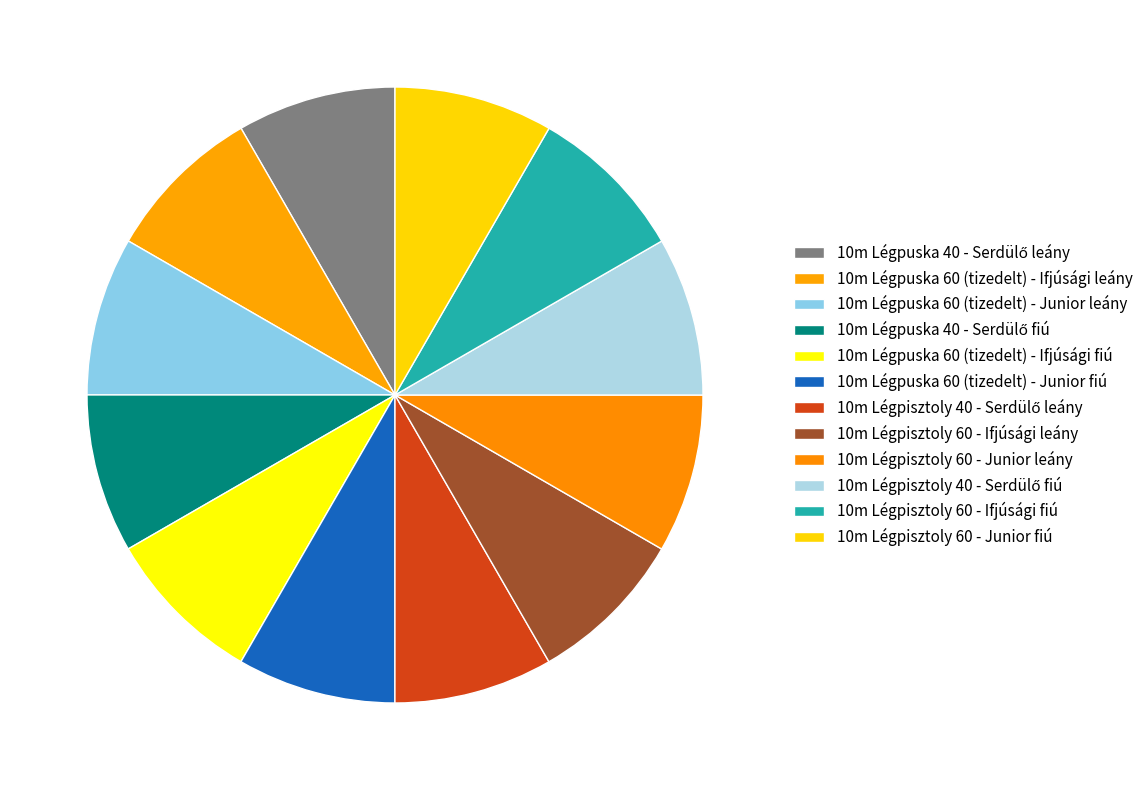

To the nearest percent, what is the average slice percentage?

8%